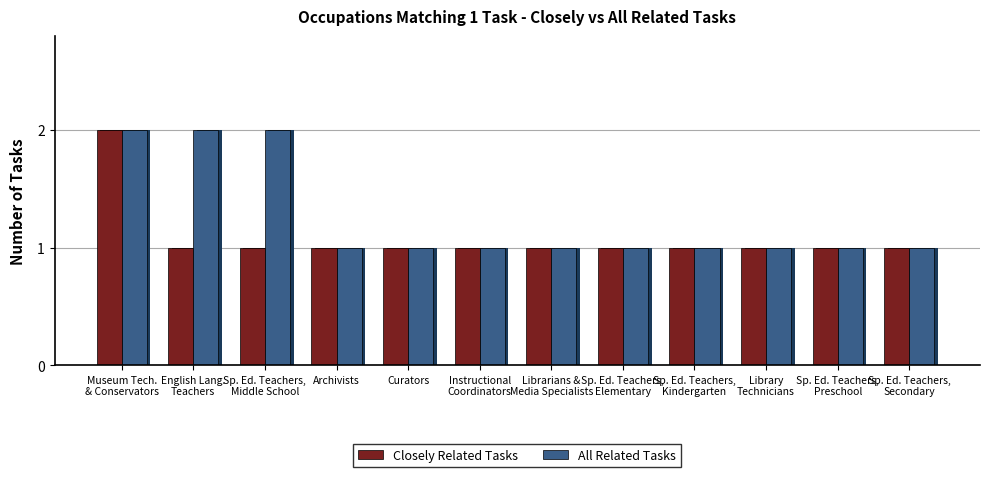

Does the chart contain stacked bars?

No